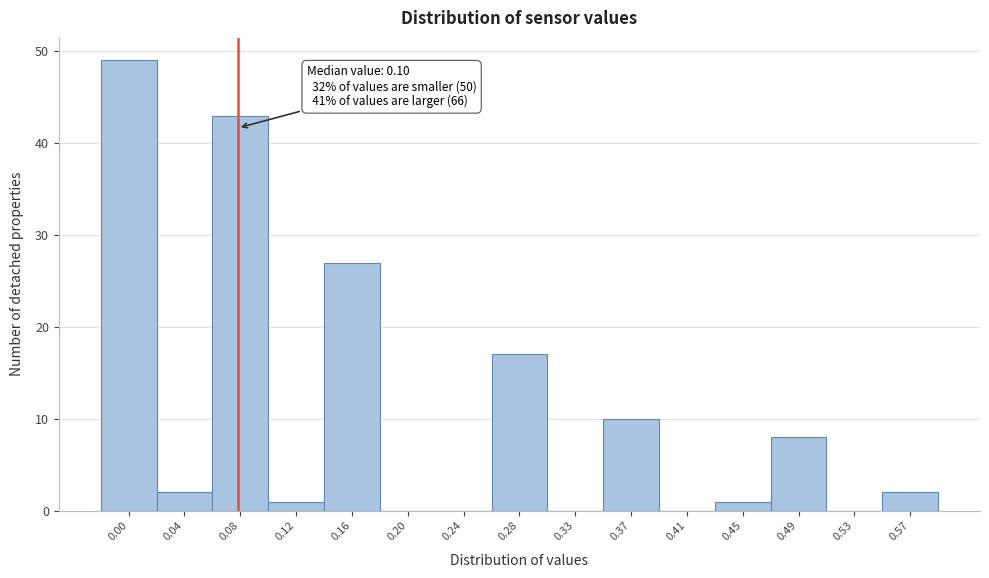

Reading right to left, extract all data points from this chart.

0.57=2	0.53=0	0.49=8	0.45=1	0.41=0	0.37=10	0.33=0	0.28=17	0.24=0	0.20=0	0.16=27	0.12=1	0.08=43	0.04=2	0.00=49